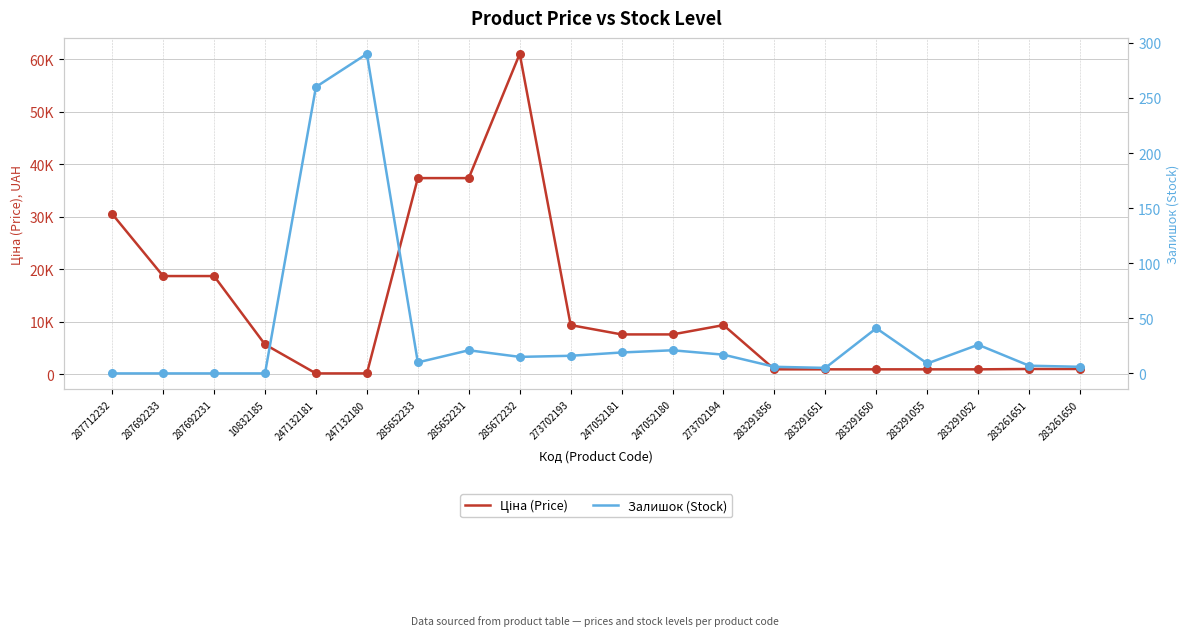

Which series reaches the minimum Y coordinate?

Залишок (Stock)